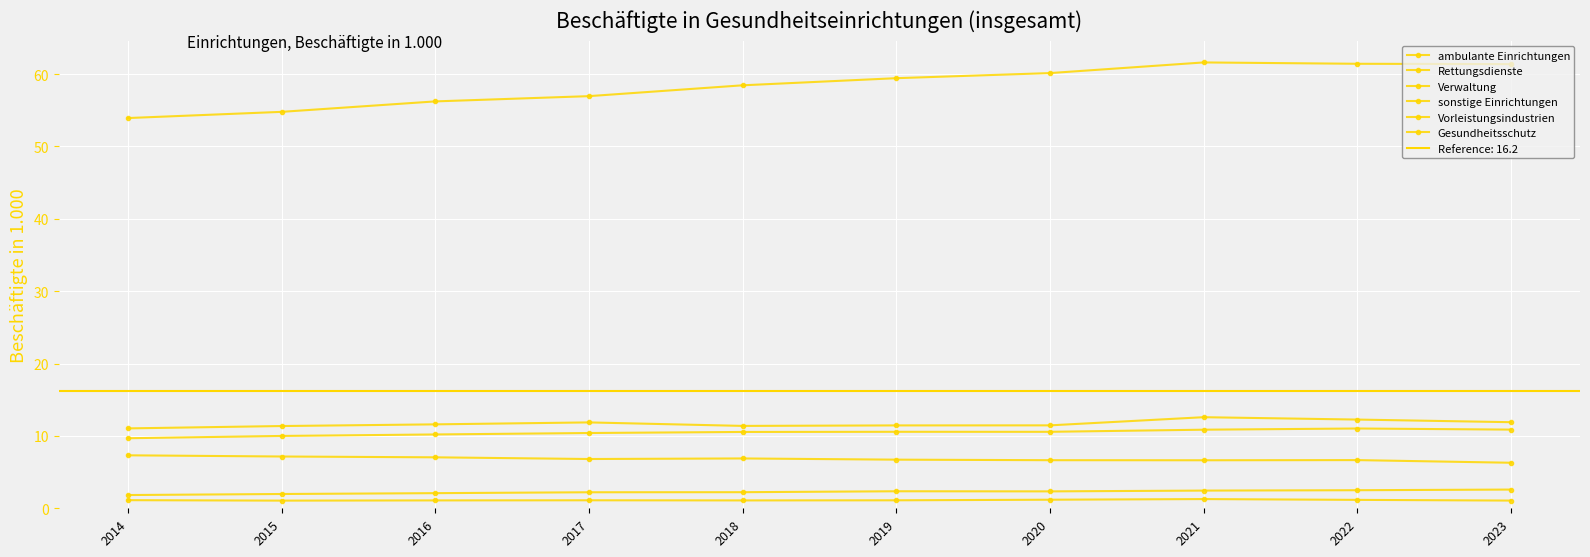

How many interior local valleys does the Verwaltung series have?

2